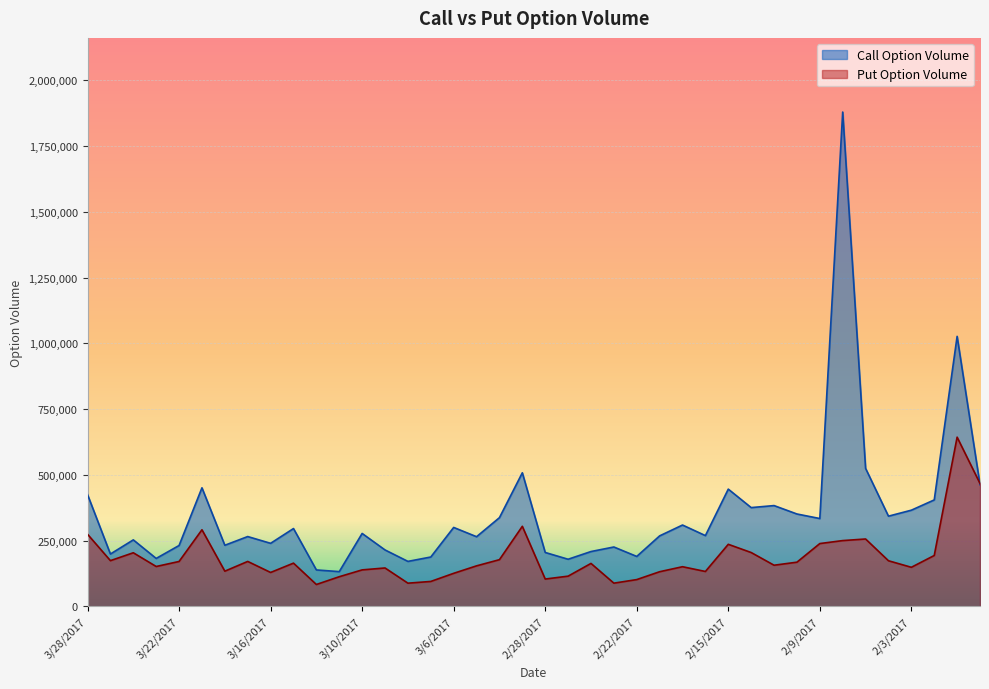

How many series are shown in this chart?

2